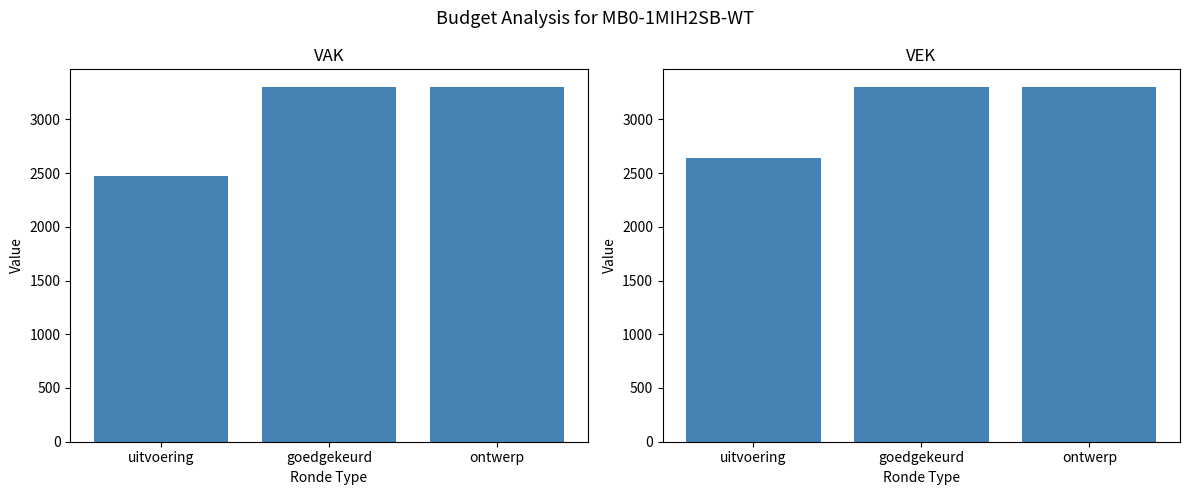

What is the highest value of the VAK series?

3300.0